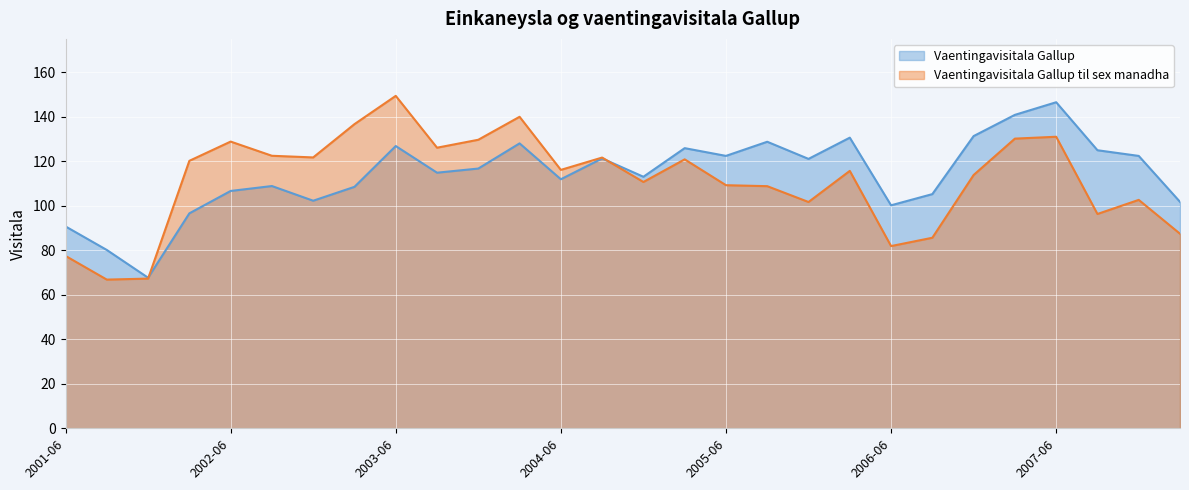

At which category does Vaentingavisitala Gallup reach its first local peak?

2002-09-30